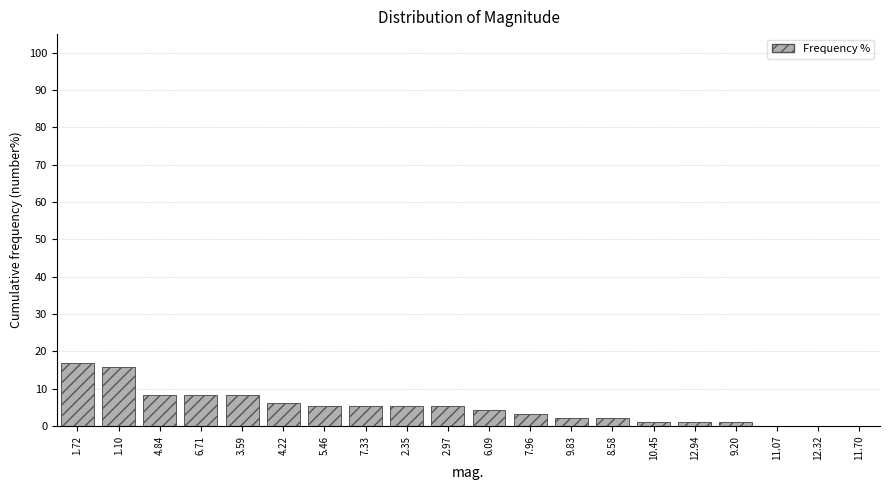

Reading right to left, transcribe all the data shown in this chart.

11.70=0.0	12.32=0.0	11.07=0.0	9.20=1.1	12.94=1.1	10.45=1.1	8.58=2.1	9.83=2.1	7.96=3.2	6.09=4.2	2.97=5.3	2.35=5.3	7.33=5.3	5.46=5.3	4.22=6.3	3.59=8.4	6.71=8.4	4.84=8.4	1.10=15.8	1.72=16.8